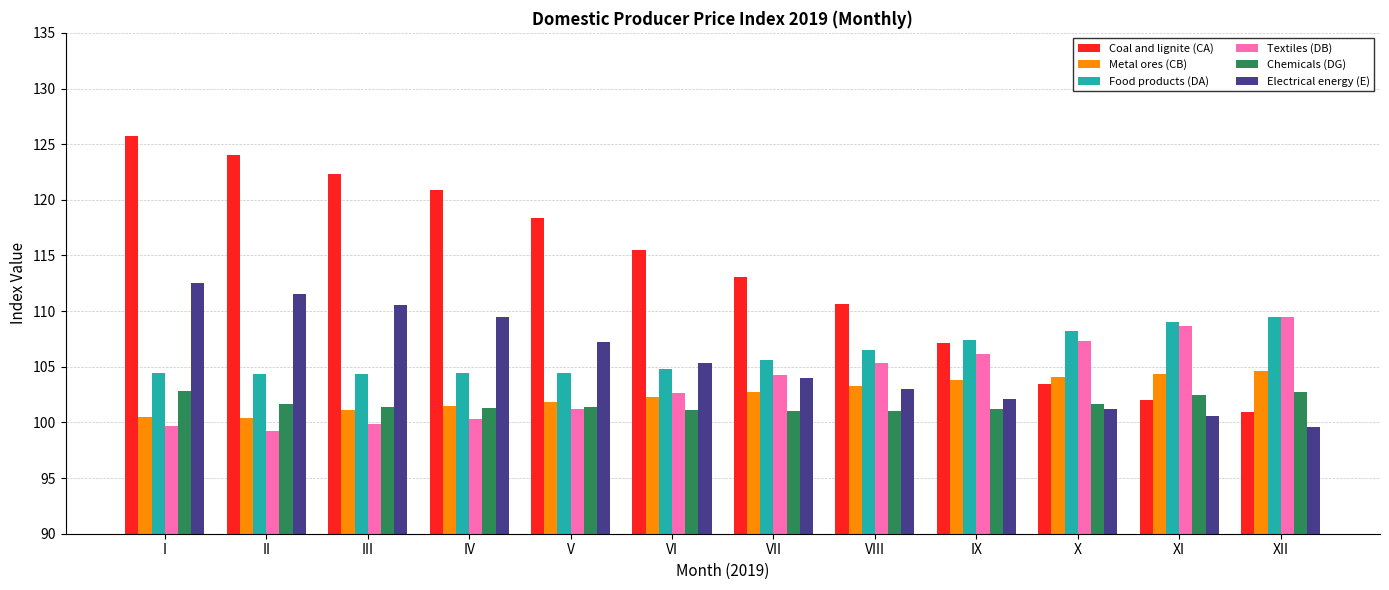

Are the bars horizontal?

No